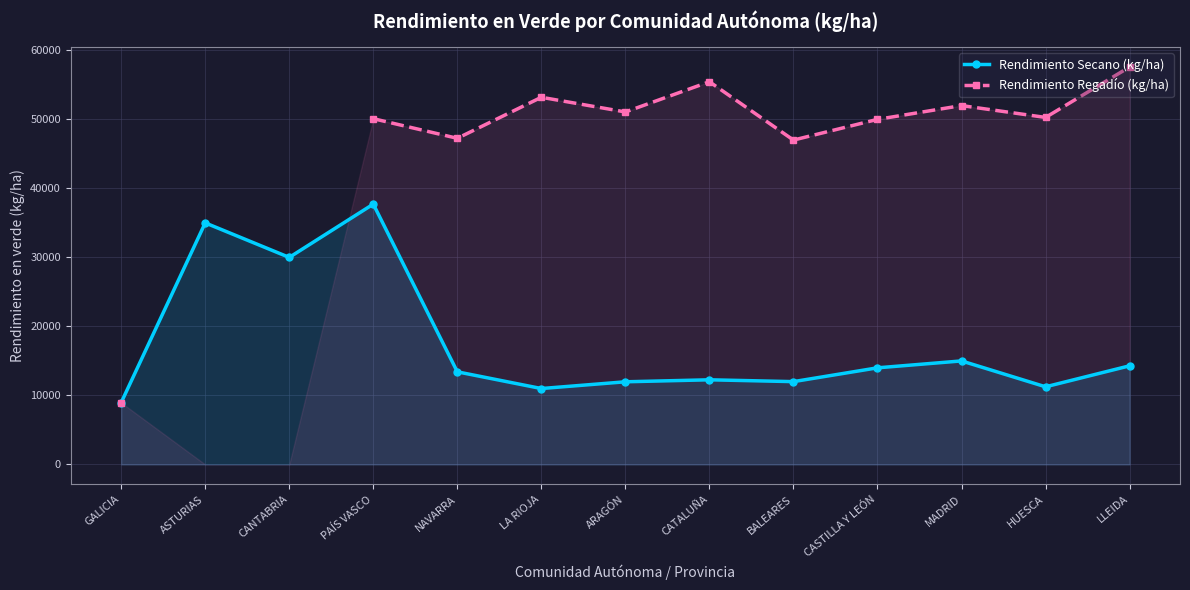

What is the difference between the second highest and second lowest values in the Rendimiento Secano (kg/ha) series?

24000